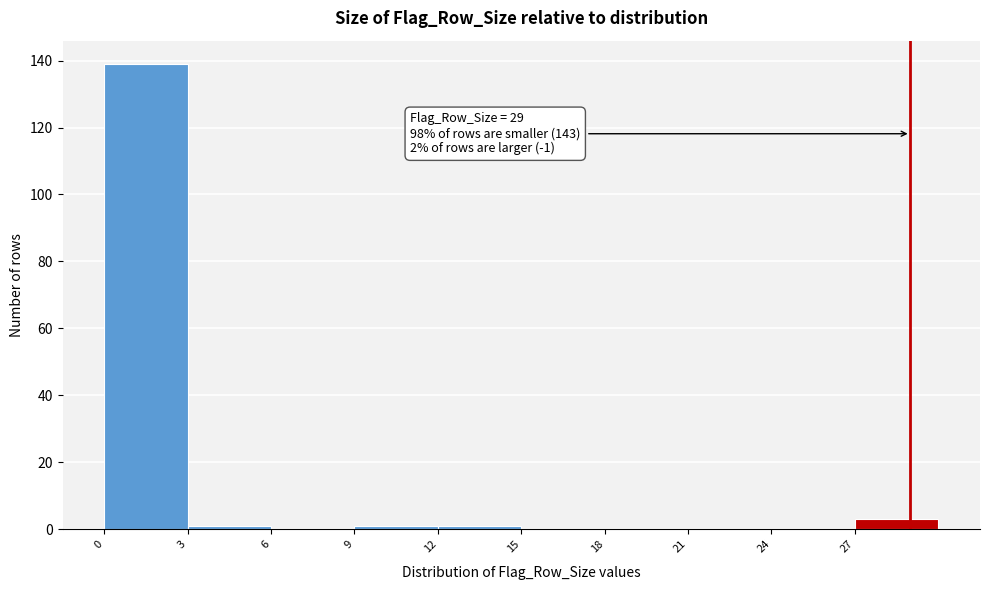

Over which range of the x-axis is the bar tallest?

0 to 3